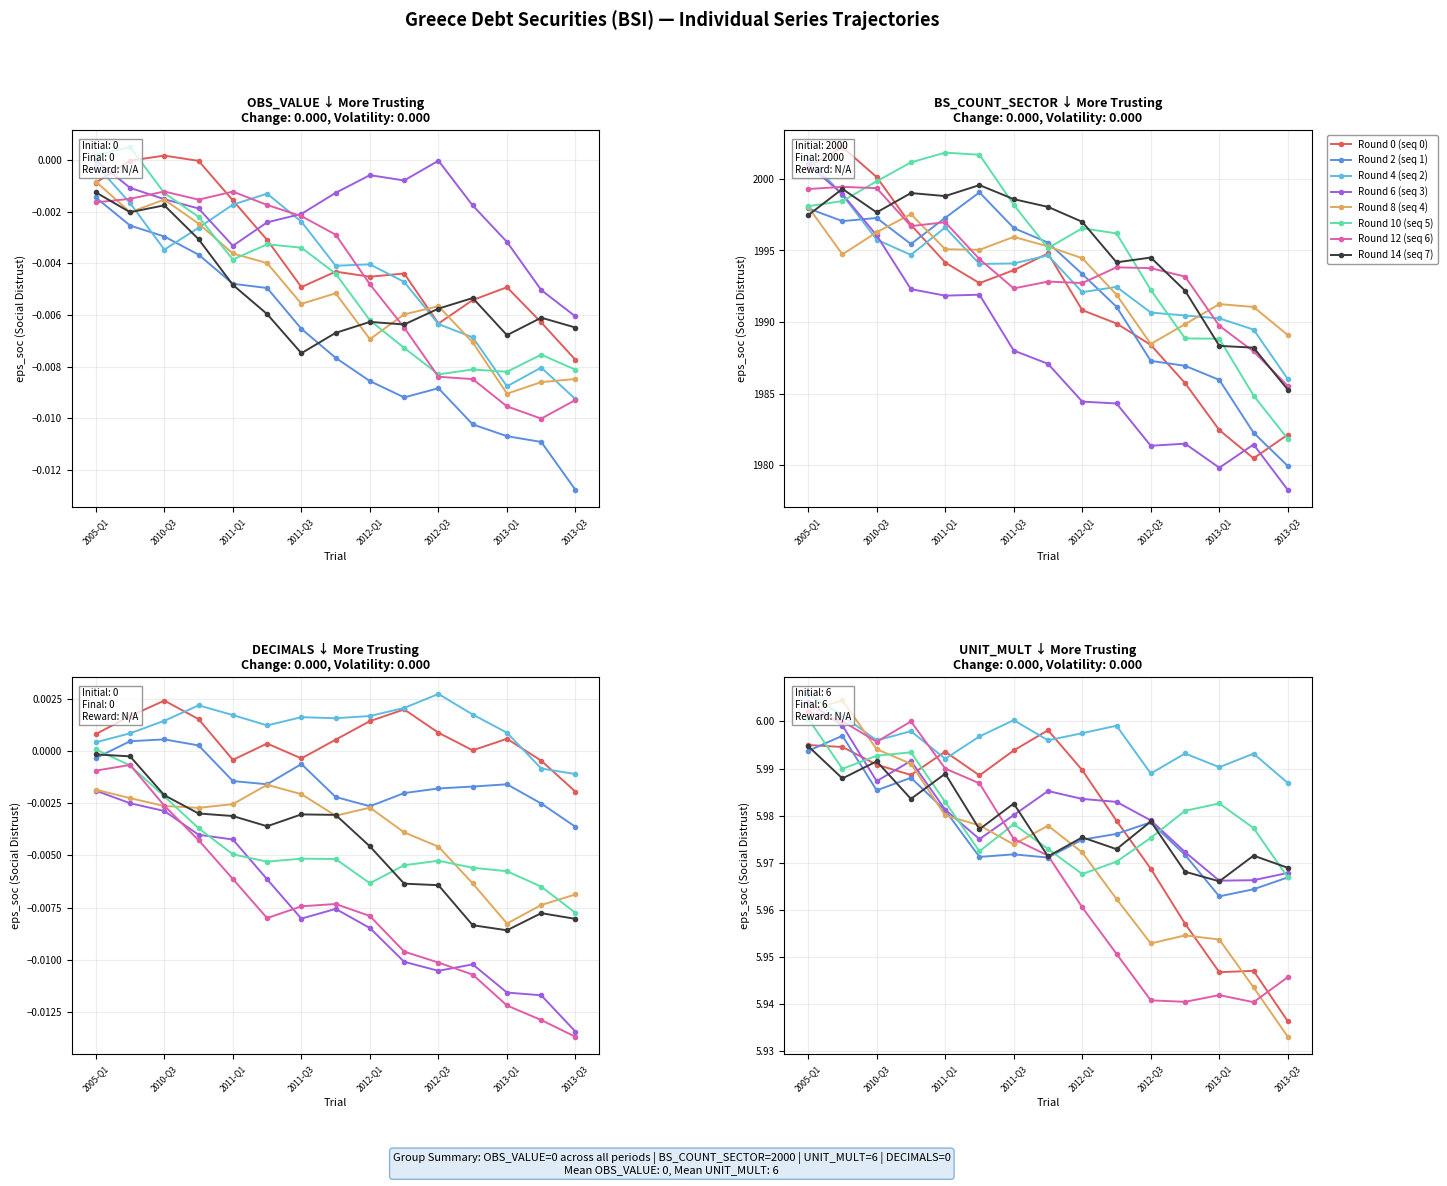

What is the label of the 12th point from the left?

2012-Q4